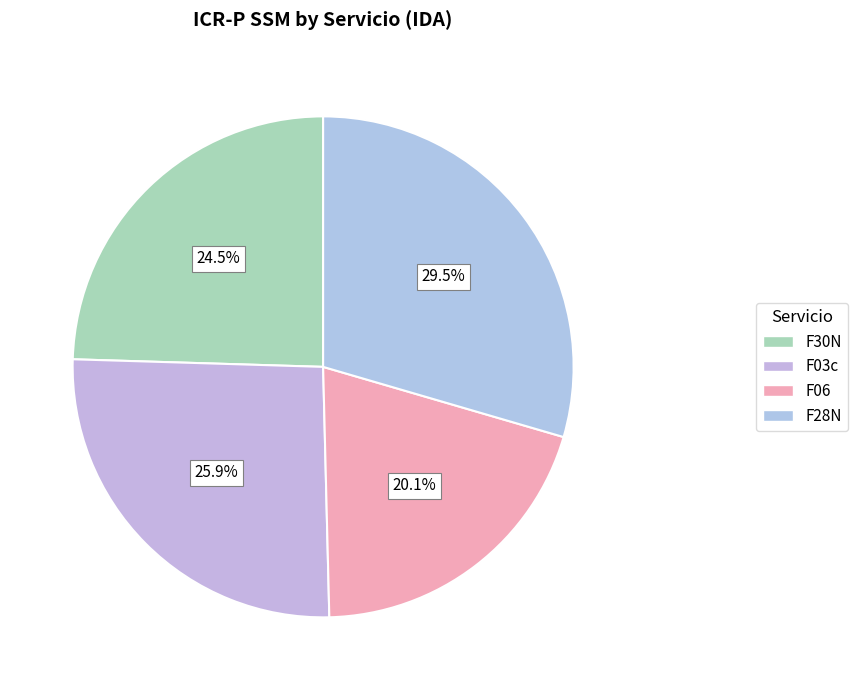

To the nearest percent, what is the difference between the largest and smallest slice percentages?

9%